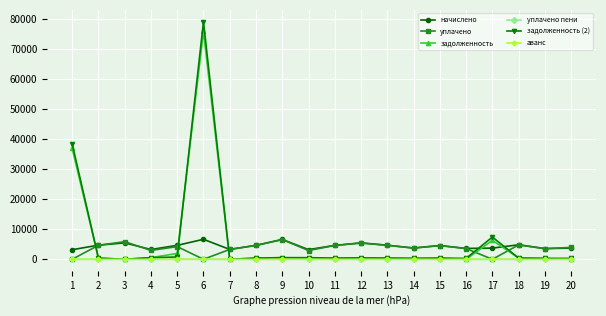

Which series has the largest range (max minus min)?

задолженность (2)